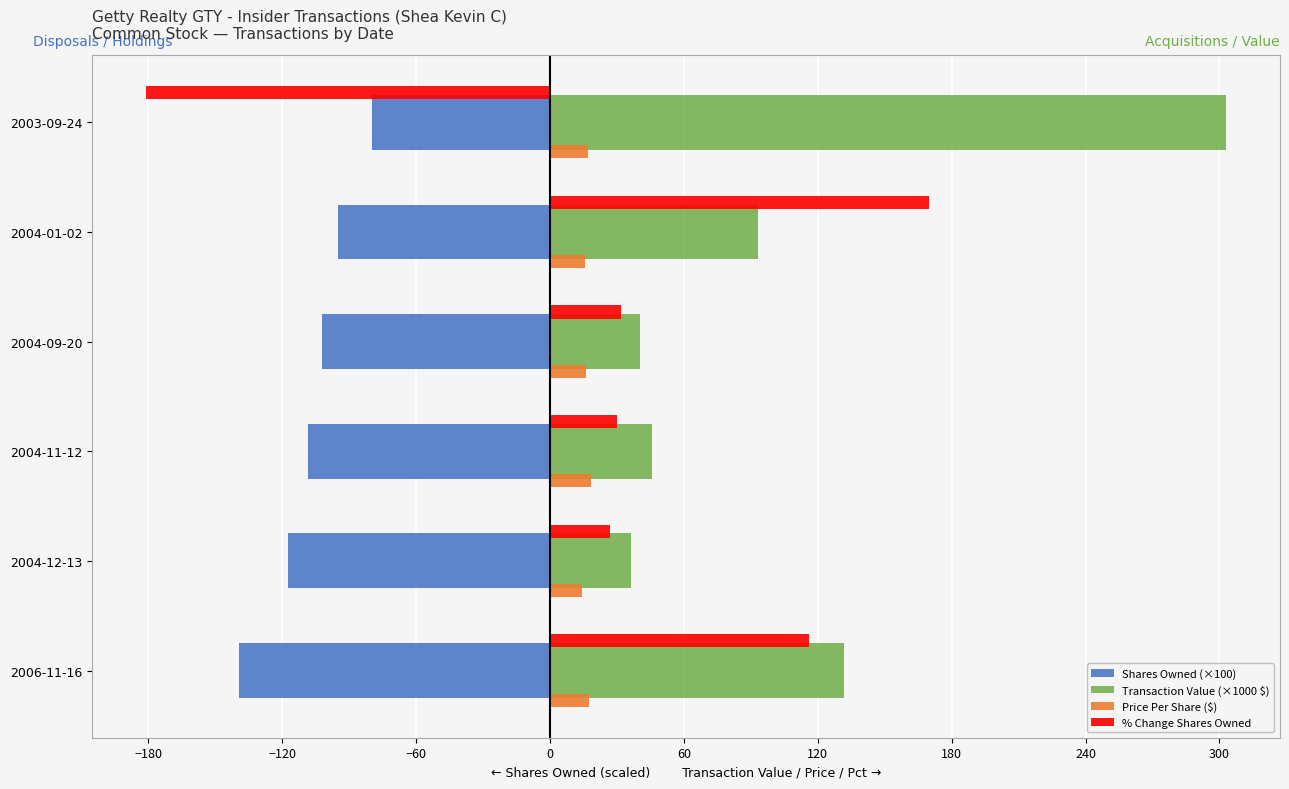

Between 2004-12-13 and 2004-01-02, which series saw the biggest shift?

% Change Shares Owned